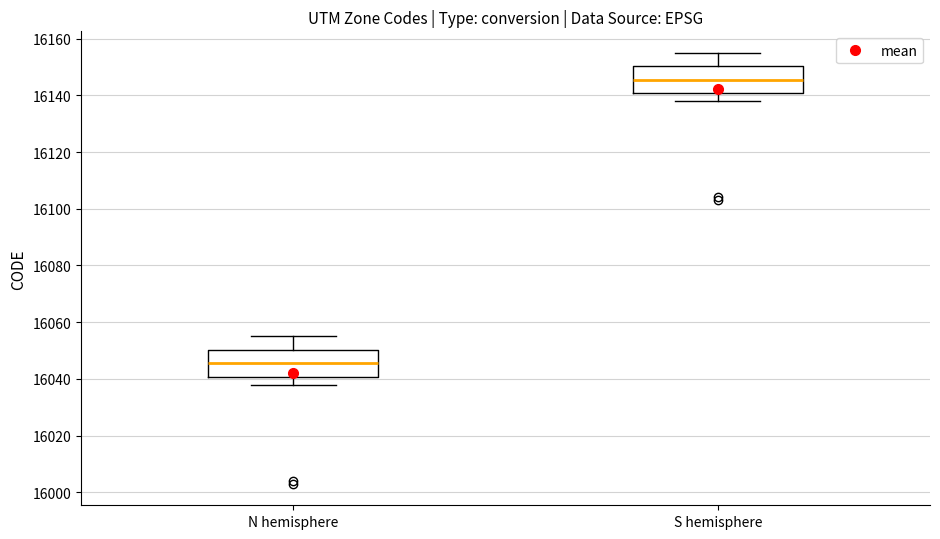

Reading left to right, read every box against the y-axis: the position of its median line, the range the box covers, and the ends of its whiskers. The values are not printed on the chart, so give them approximately, as read against the axis.

N hemisphere: median 16046, box 16040 to 16050, whiskers 16038 to 16056
S hemisphere: median 16146, box 16140 to 16150, whiskers 16138 to 16156